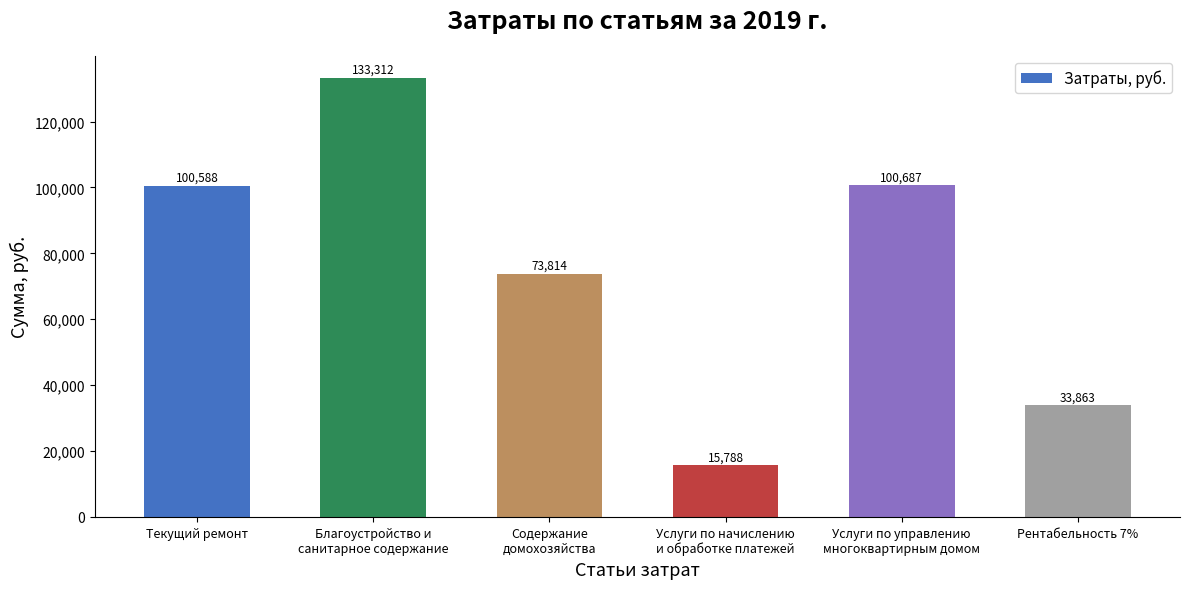

Count the number of categories in the chart.

6